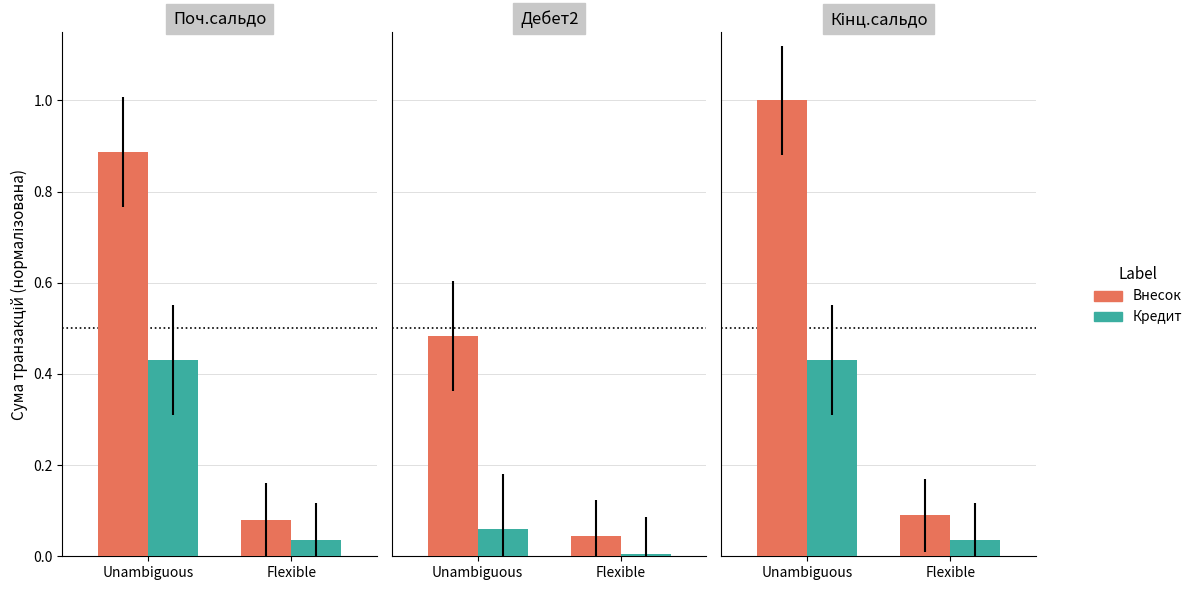

Which series has the widest spread of values?

Внесок